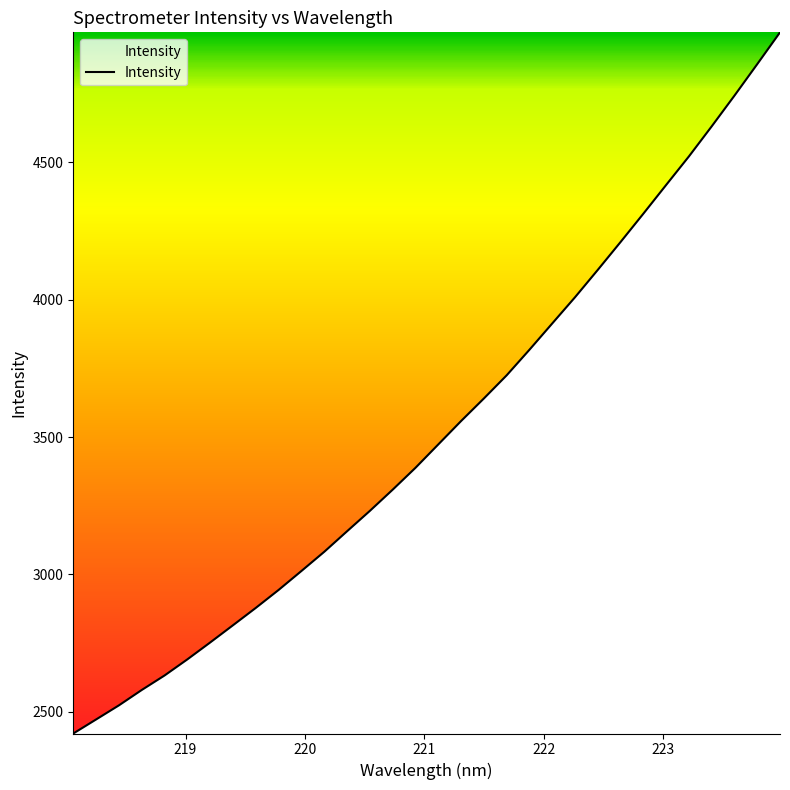

What is the greatest value displayed?

4974.0